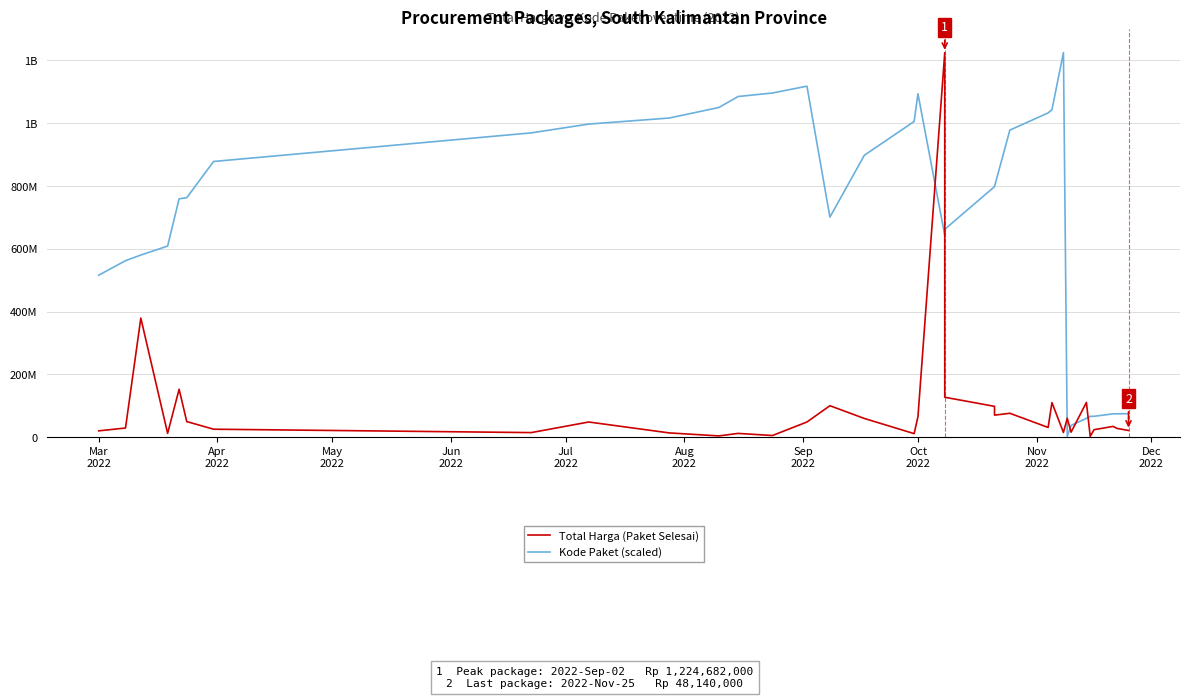

True or false: Kode Paket (scaled) has more than 1 interior local peaks.

True